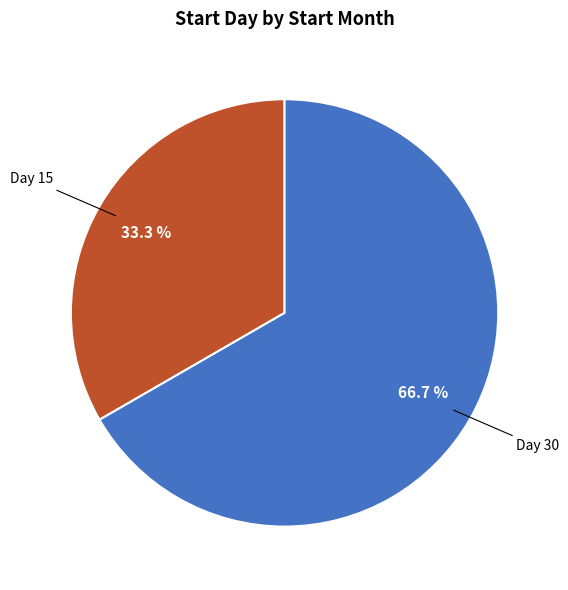

Is there a majority slice in this chart?

Yes